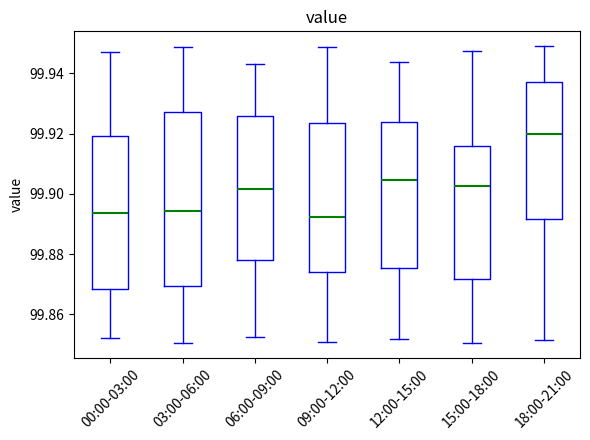

Comparing the boxes themselves (not the whiskers), which one is the tallest?

03:00-06:00